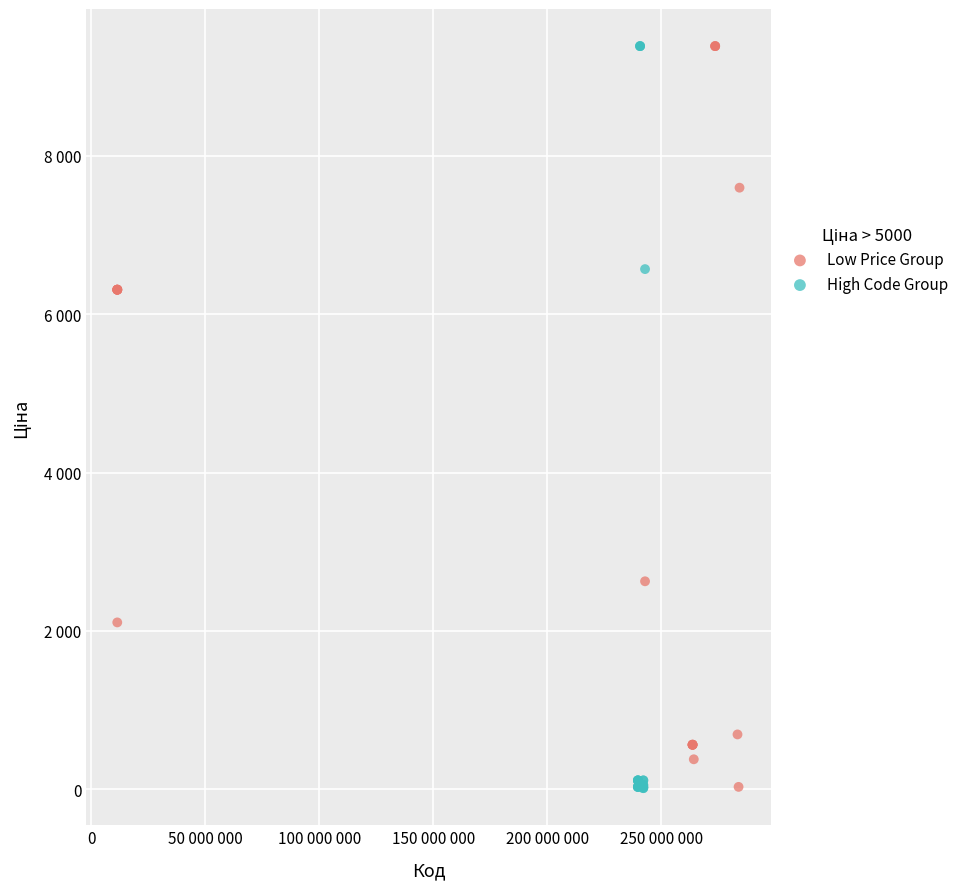

What are all the series names shown in the legend?

Low Price Group, High Code Group